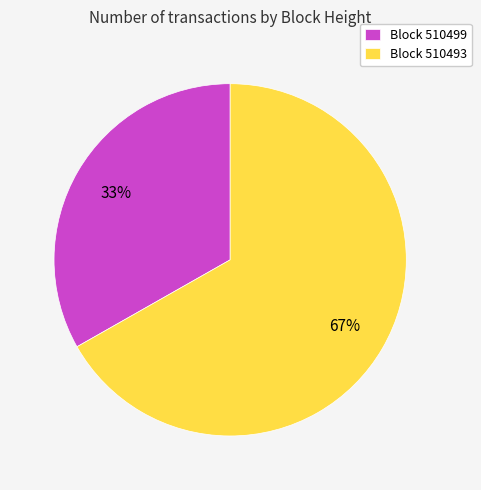

To the nearest percent, what is the average slice percentage?

50%